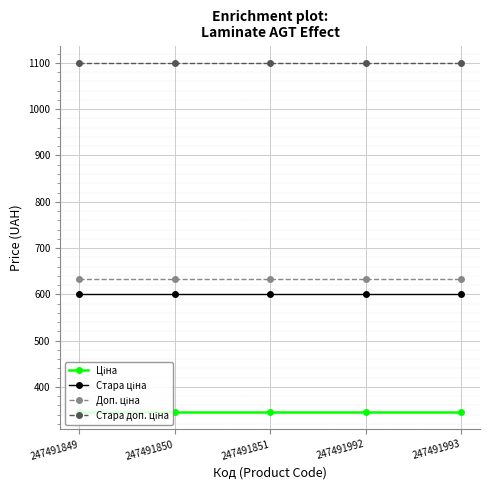

What is the minimum value shown in the chart?

345.6